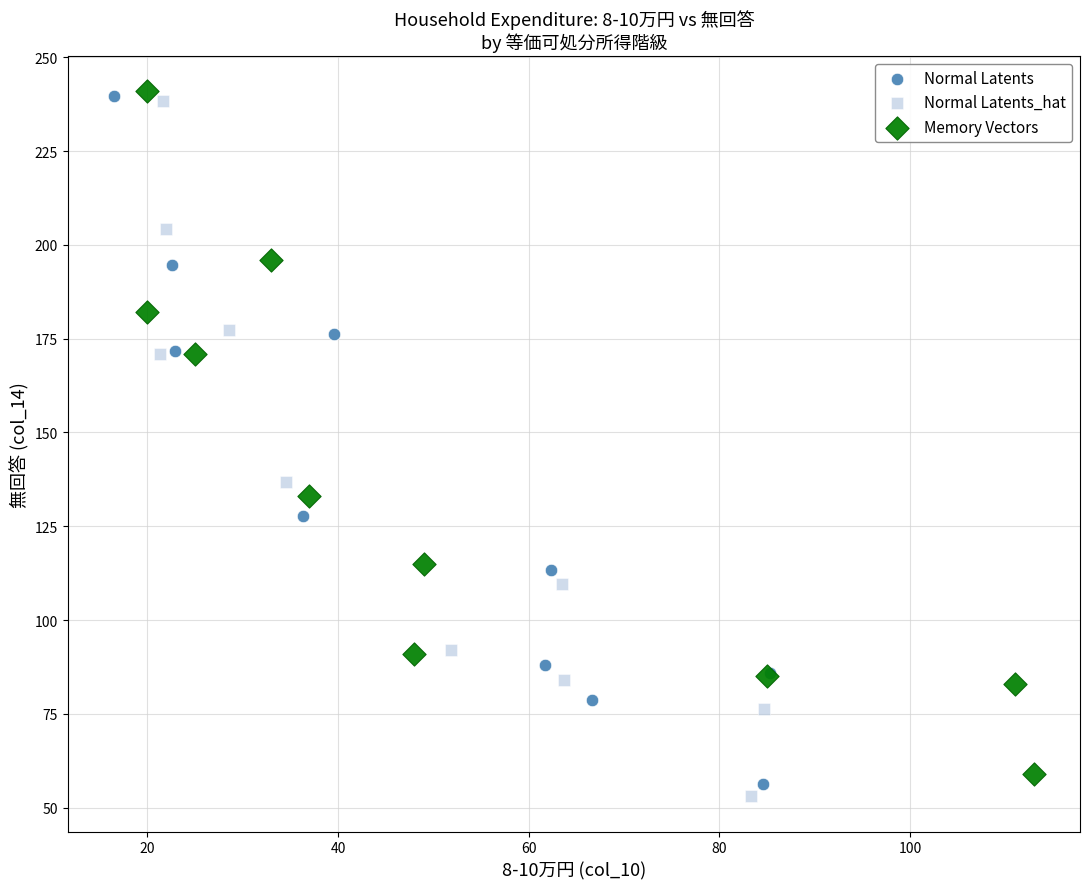

Which series has the widest spread of Y values?

Normal Latents_hat